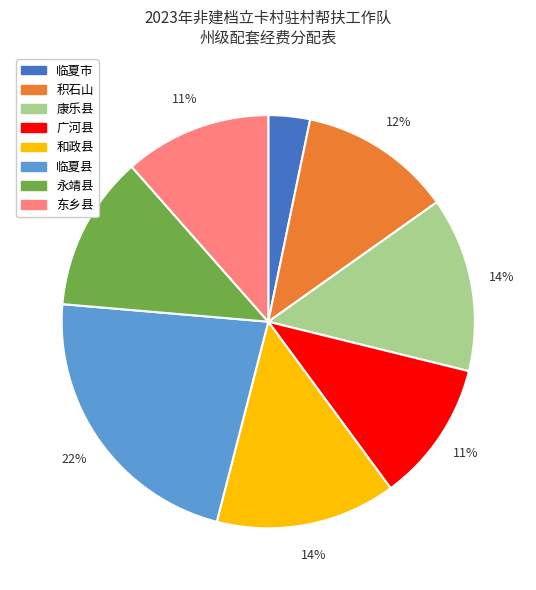

The 临夏县 slice represents 37% of the pie. True or false?

False